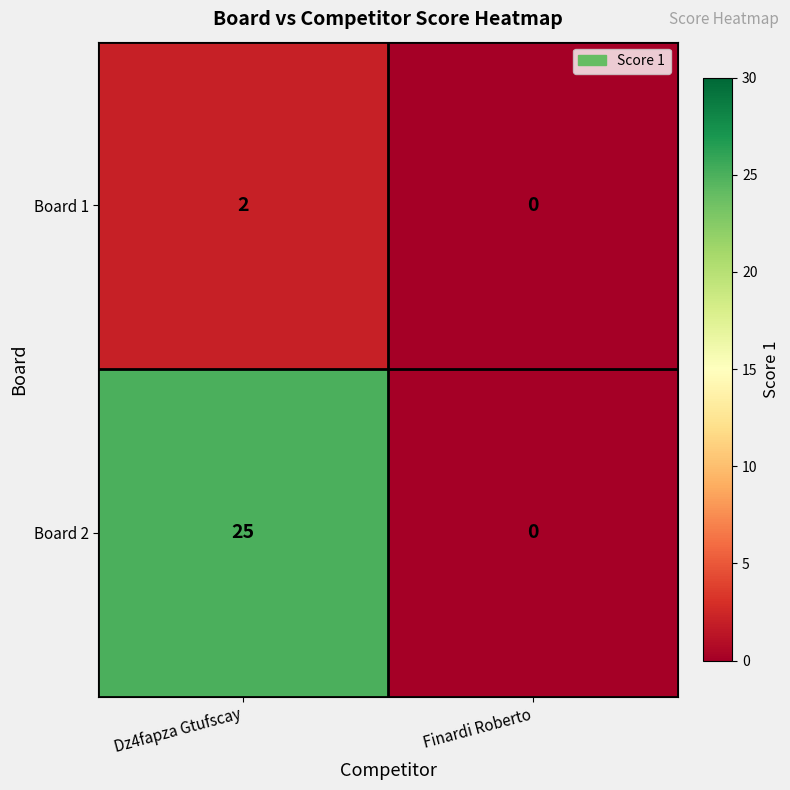

Which series has the widest spread of values?

Board 2